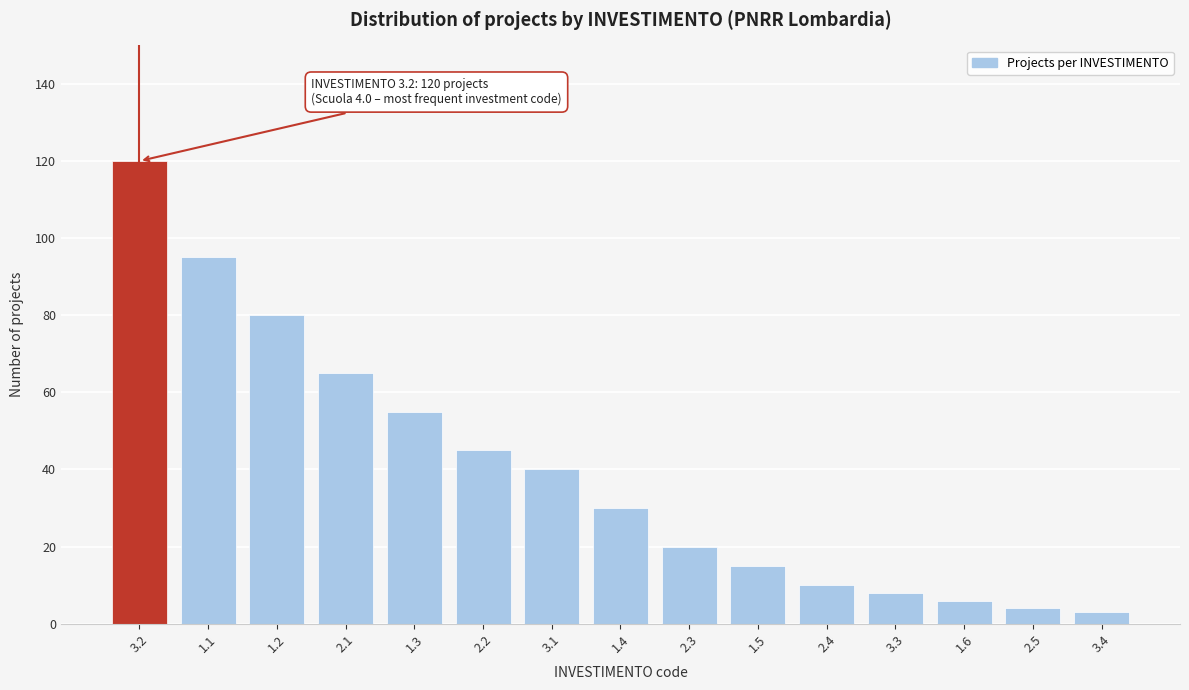

Reading left to right, transcribe all the data shown in this chart.

120	95	80	65	55	45	40	30	20	15	10	8	6	4	3